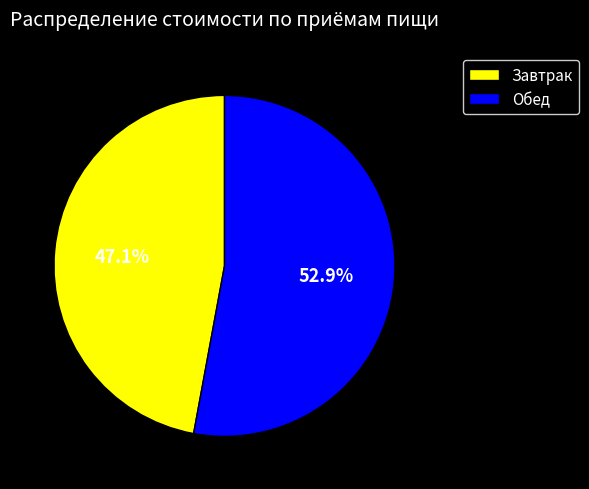

Rank the categories by value from lowest to highest.

Завтрак, Обед